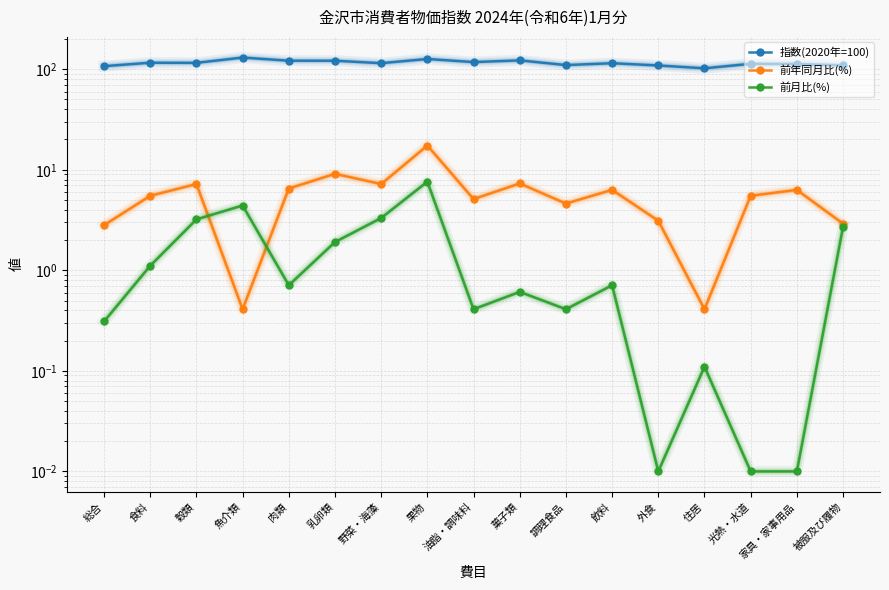

How many values in the 指数(2020年=100) series are below 114?

7